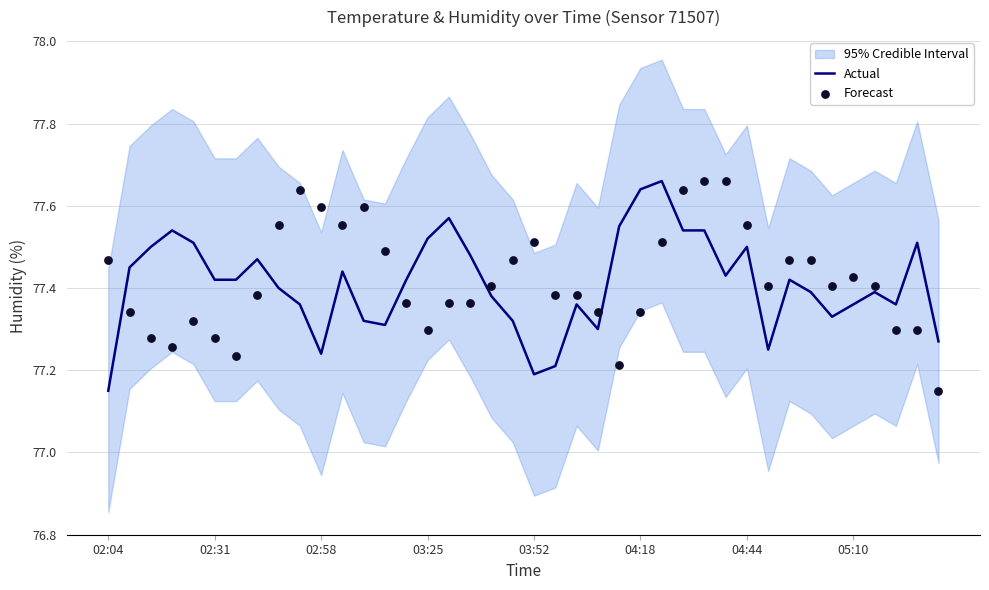

What is the total value across all series at 33?

154.9